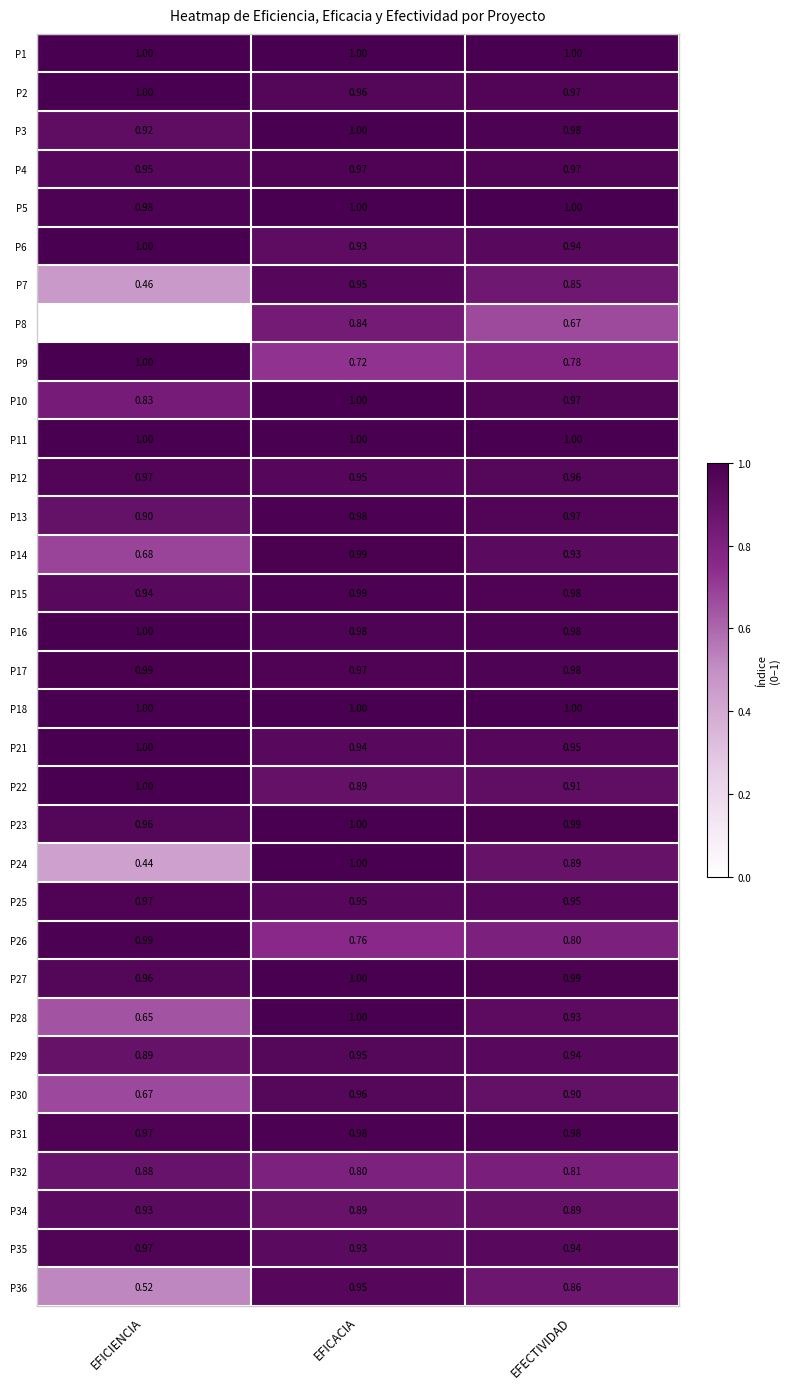

Is the value of P14 at EFECTIVIDAD greater than the value of P16 at EFECTIVIDAD?

No